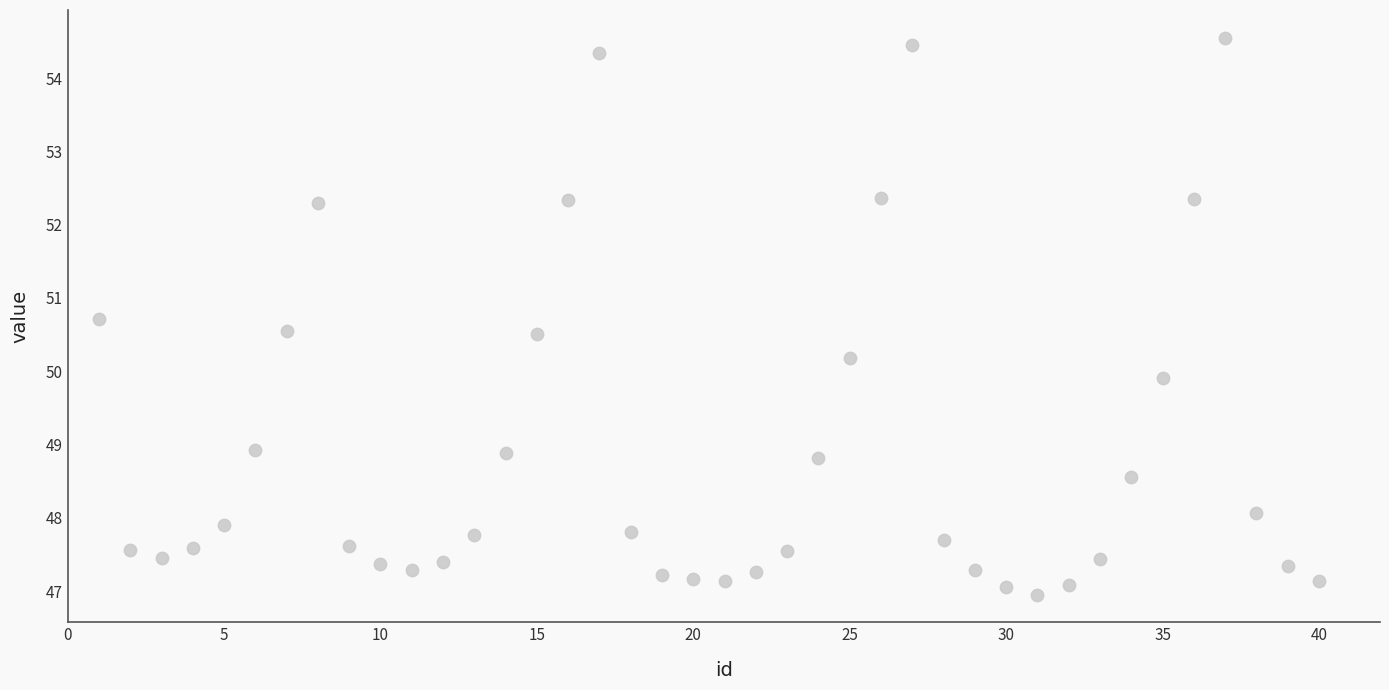

What Y value in the scatter plot is closest to 50?

49.9